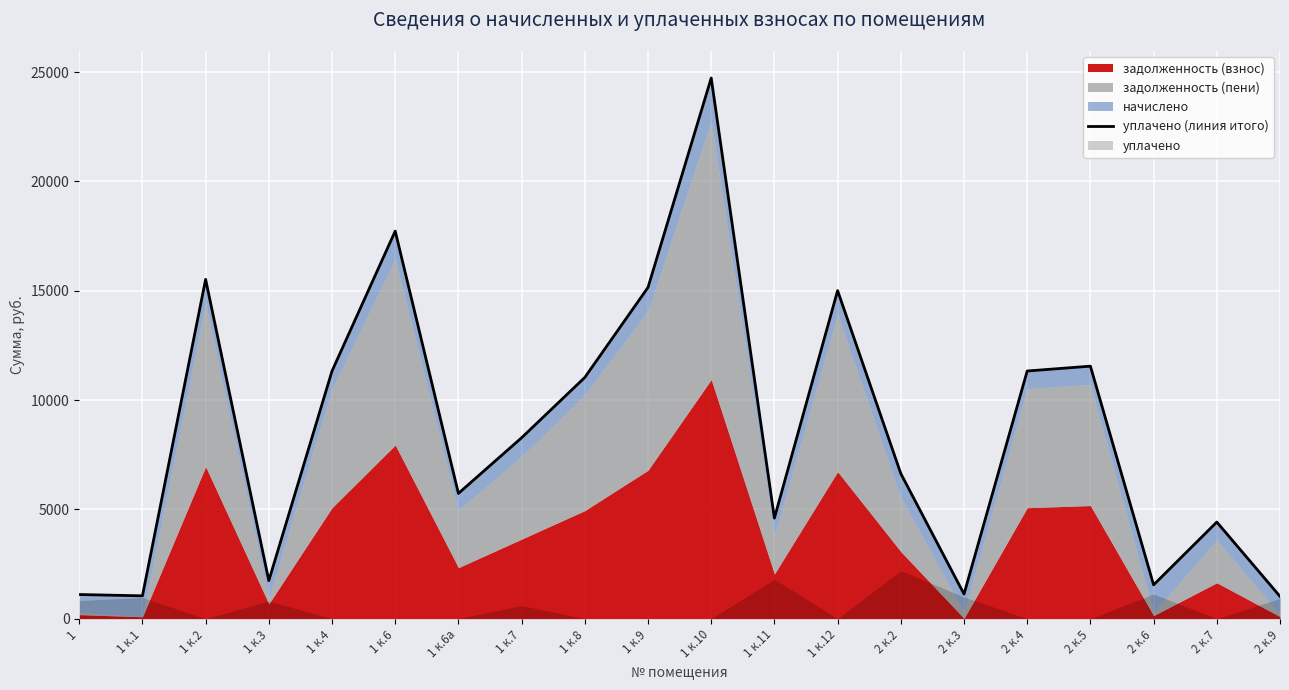

What is the approximate value at 1 к.8?

11033.8